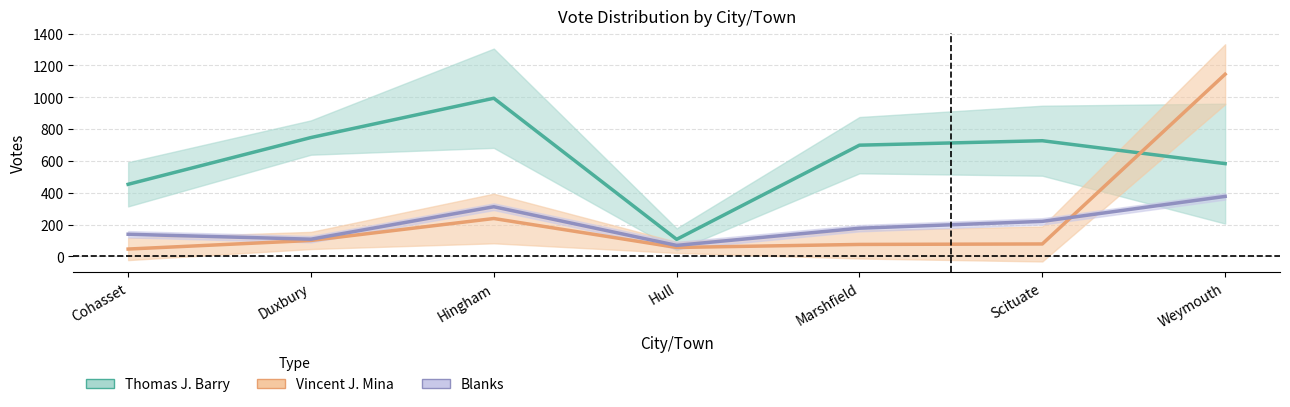

What is the difference between the maximum and minimum values in the Vincent J. Mina series?

1099